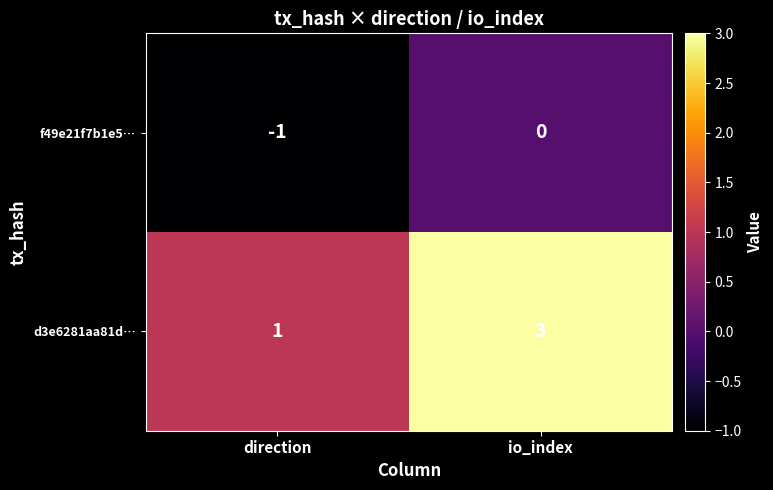

List the series in order of their peak value, lowest first.

f49e21f7b1e5…, d3e6281aa81d…